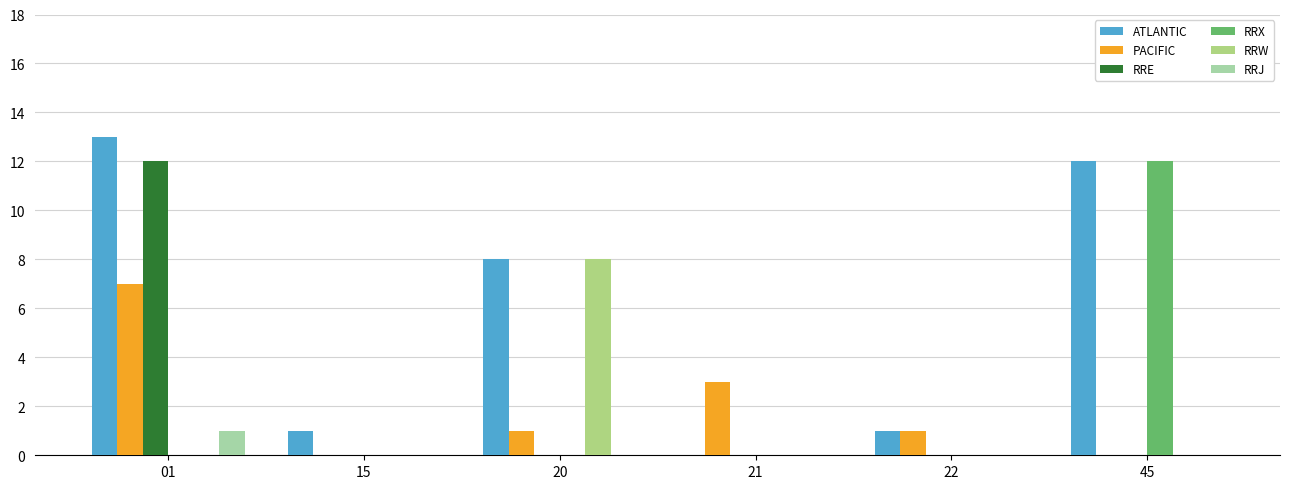

Is the value of RRE at 21 greater than the value of PACIFIC at 21?

No